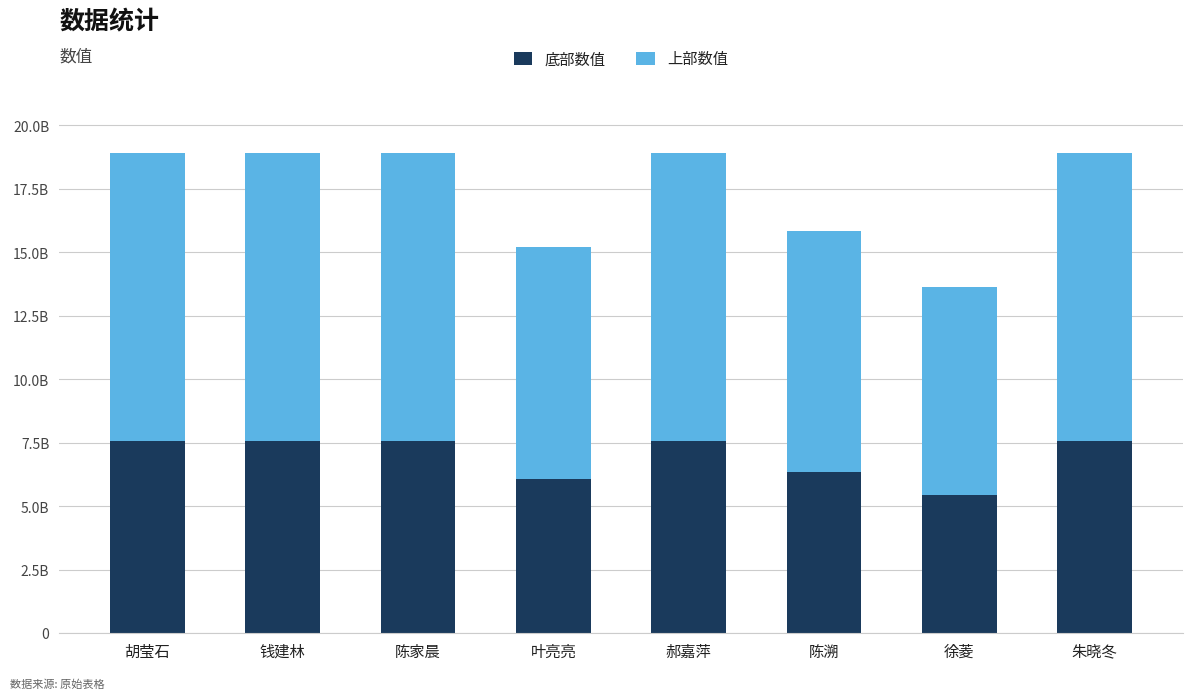

Are the bars horizontal?

No